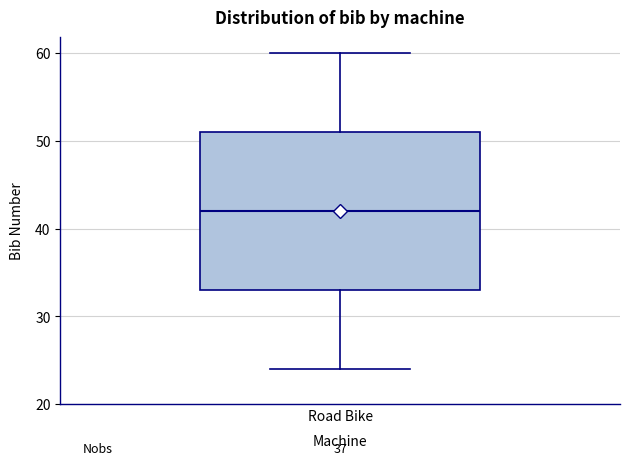

Where is the upper edge of the box for Road Bike on the y-axis? The values are not printed on the chart, so give them approximately, as read against the axis.

51